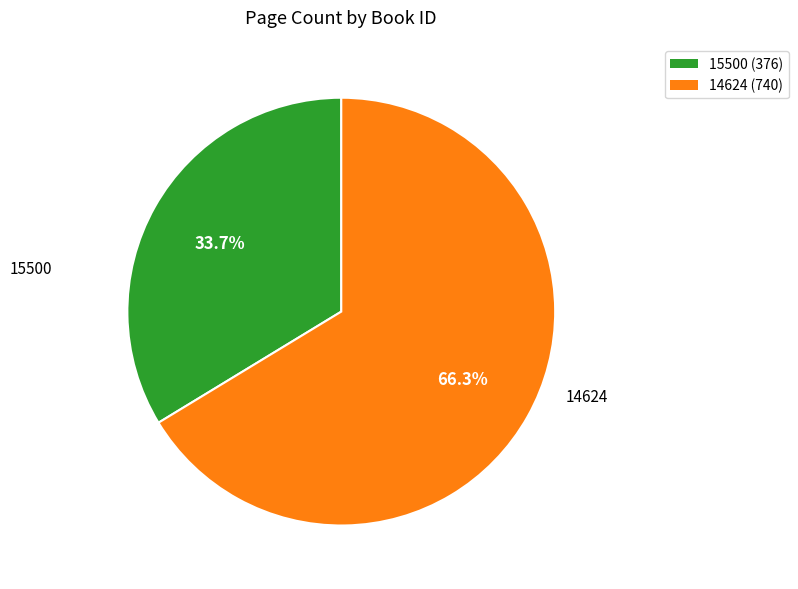

How many segments does this pie chart have?

2